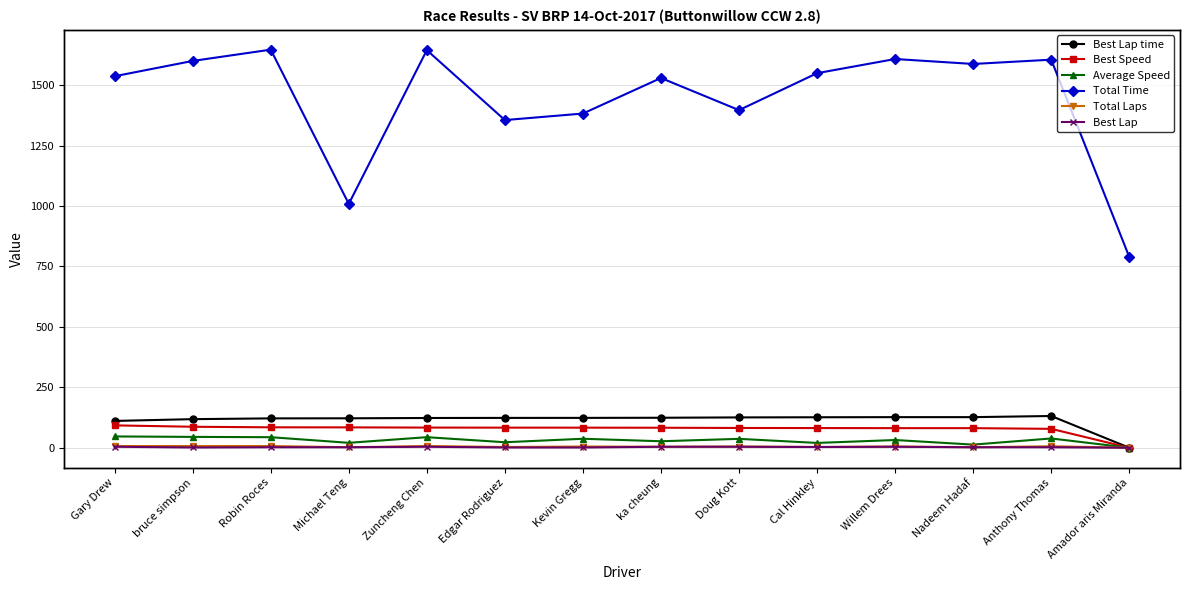

What value does the Best Speed series have at Cal Hinkley?

81.4